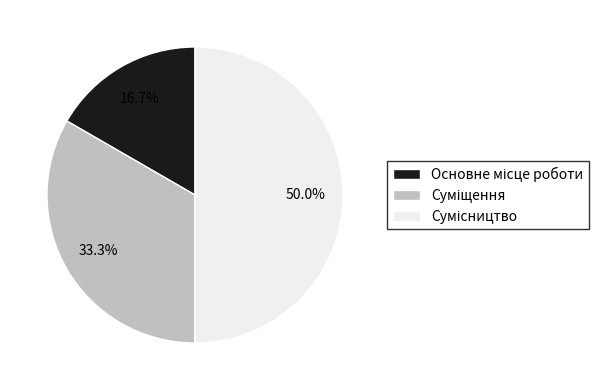

True or false: Суміщення accounts for 33% of the total.

True